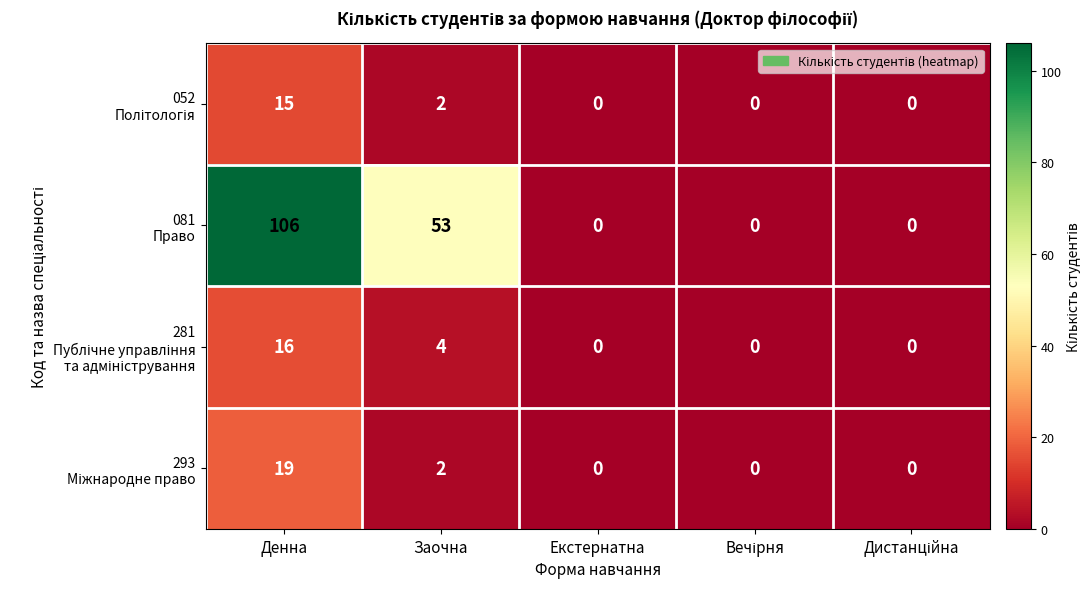

At how many categories does at least one series exceed 80?

1